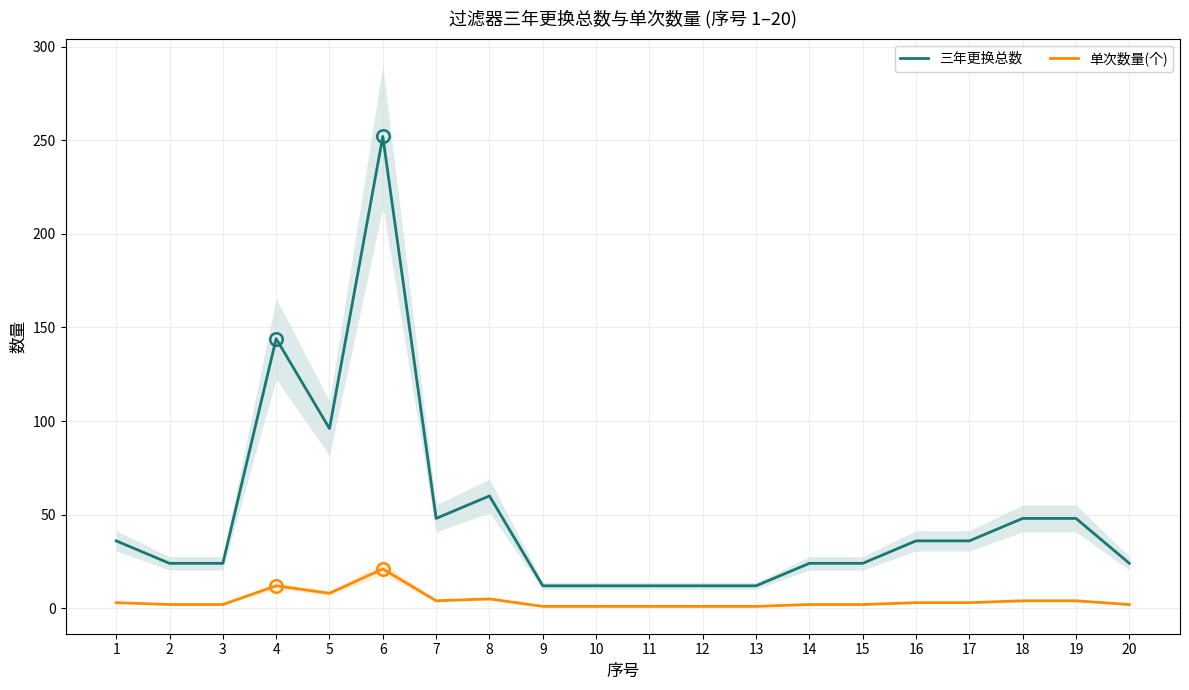

How many interior local valleys does the 三年更换总数 series have?

2